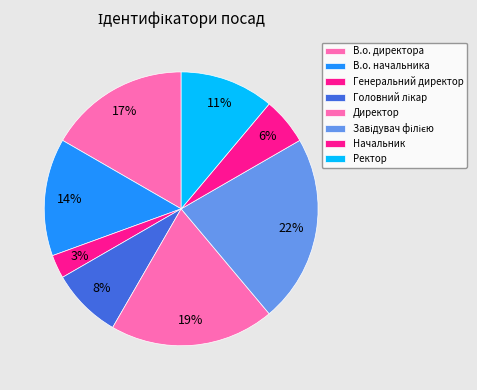

Which slice is the largest?

Завідувач філією